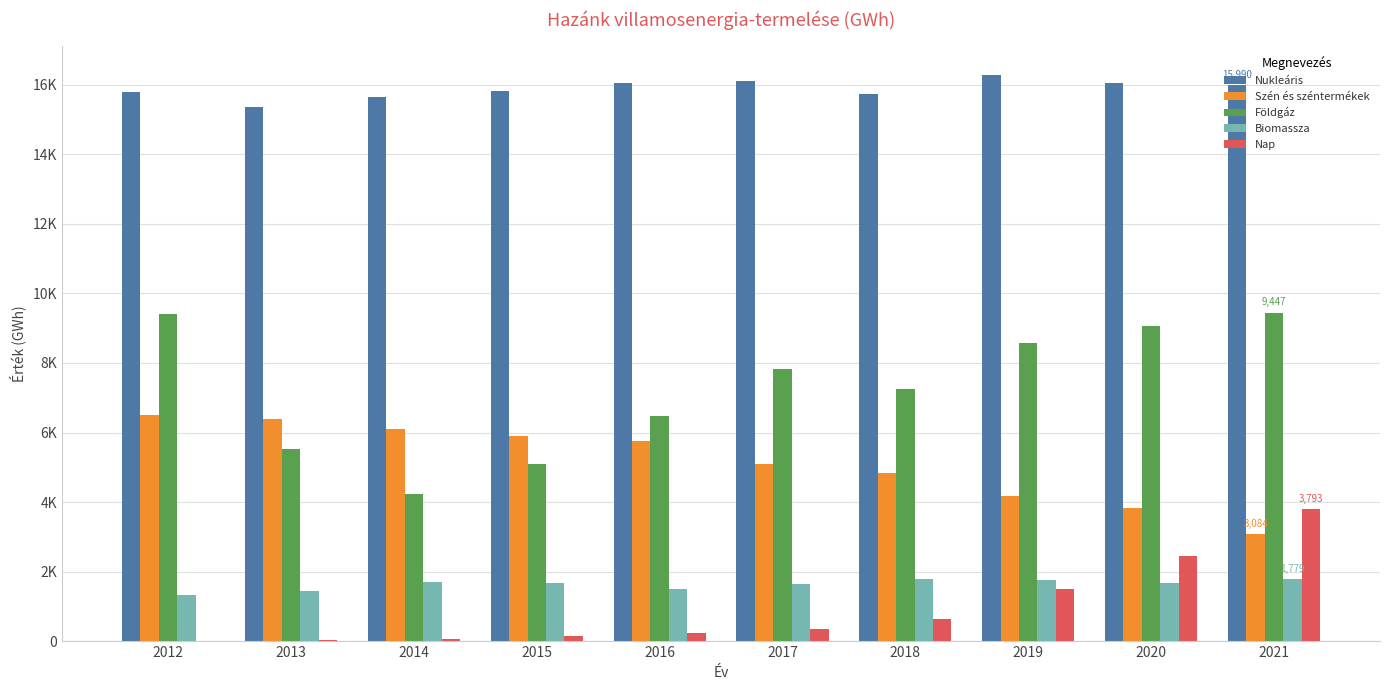

At how many categories does at least one series exceed 591?

10